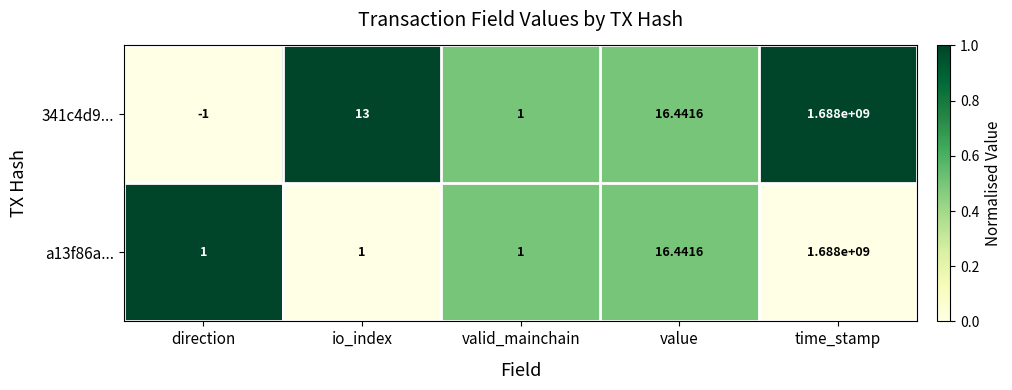

At which label does 341c4d9... reach its peak?

time_stamp